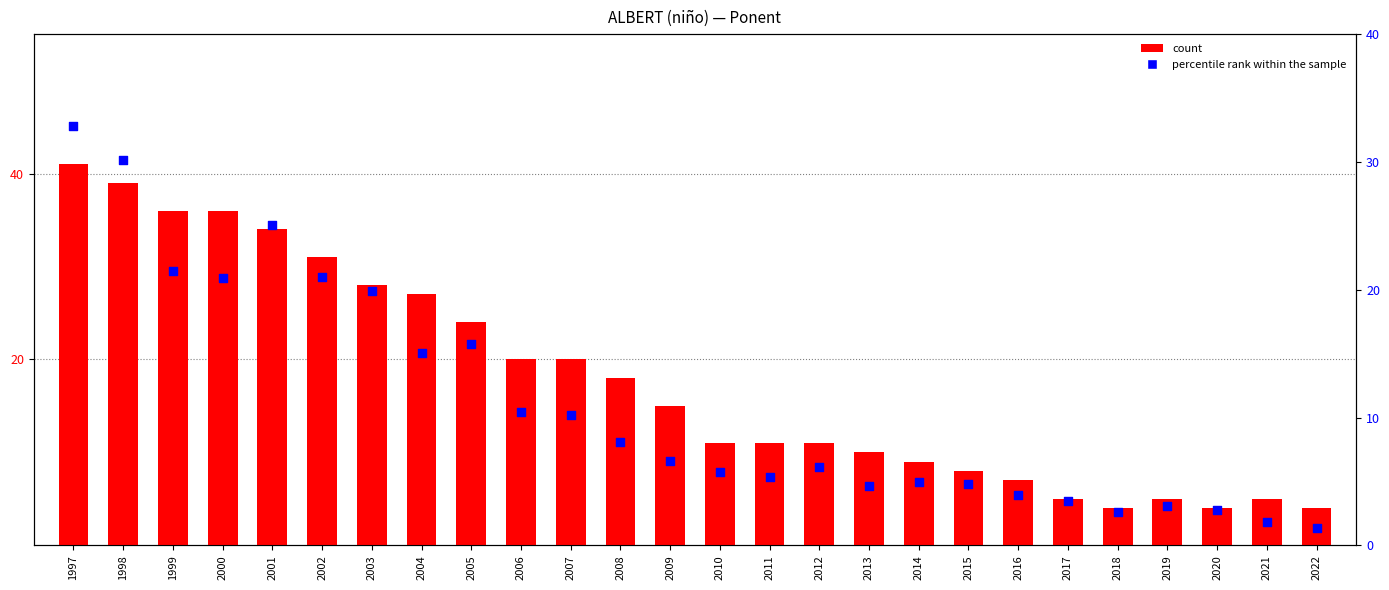

What are all the series names shown in the legend?

count, percentile rank within the sample